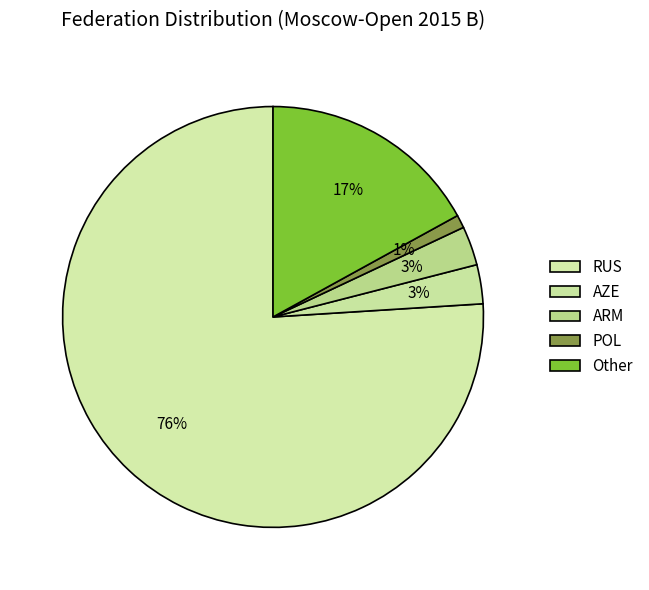

Count the number of slices in the pie.

5